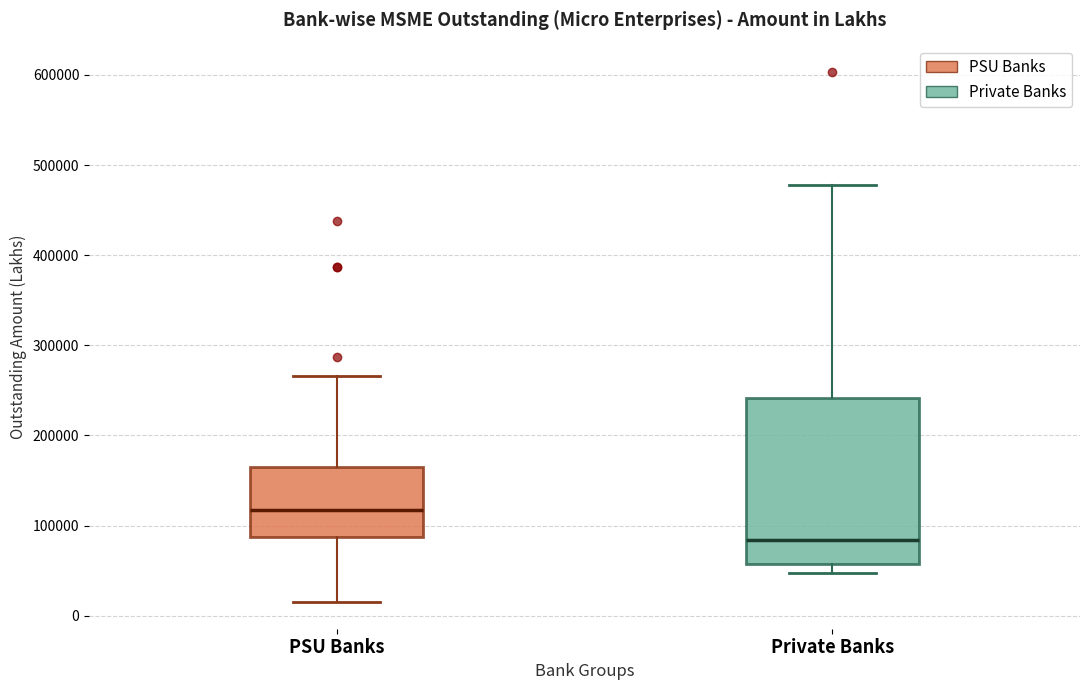

Comparing the boxes themselves (not the whiskers), which one is the tallest?

Private Banks